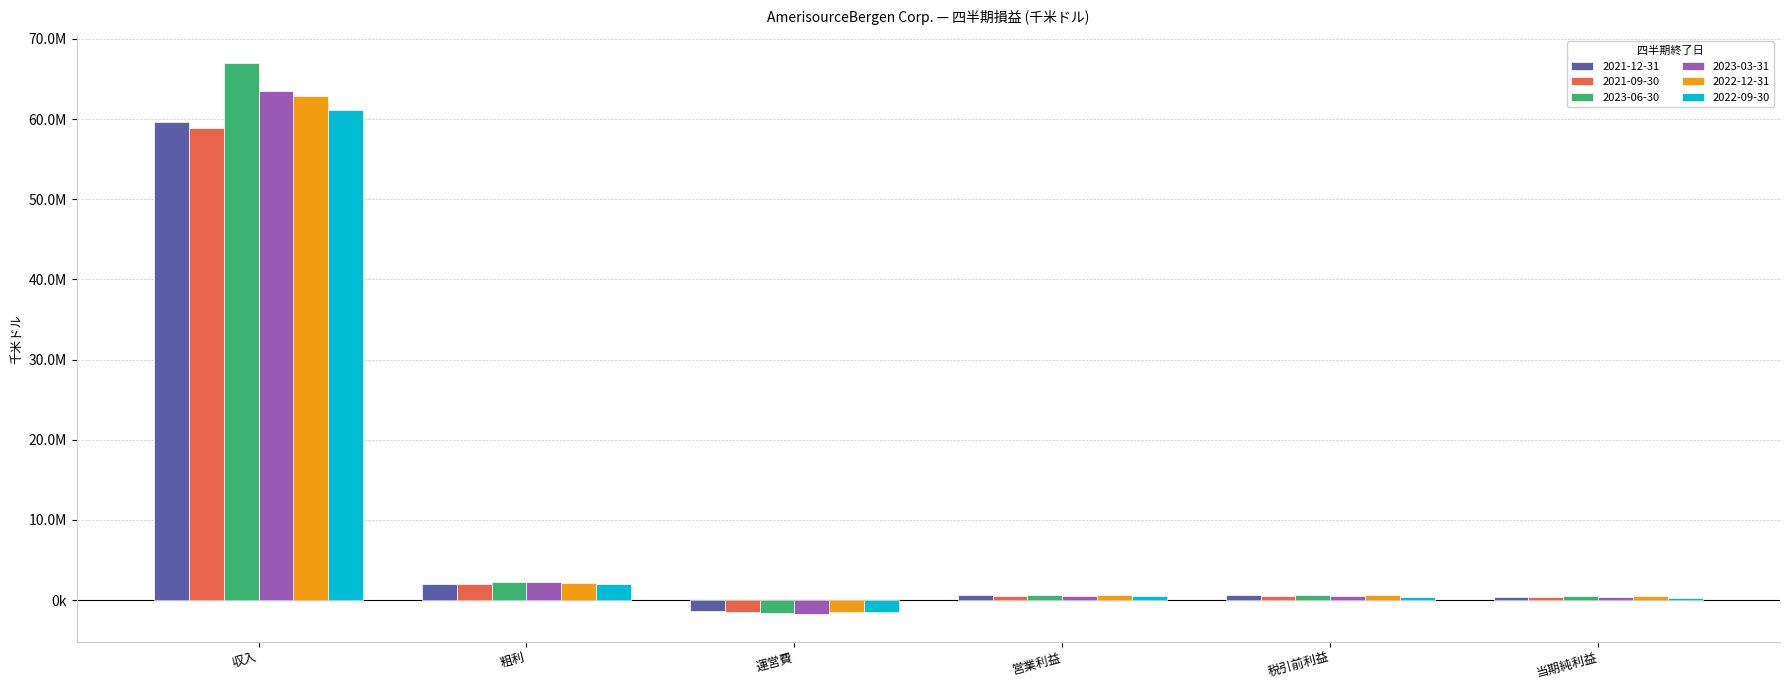

At which label is 2021-12-31 closest to 29106428?

粗利